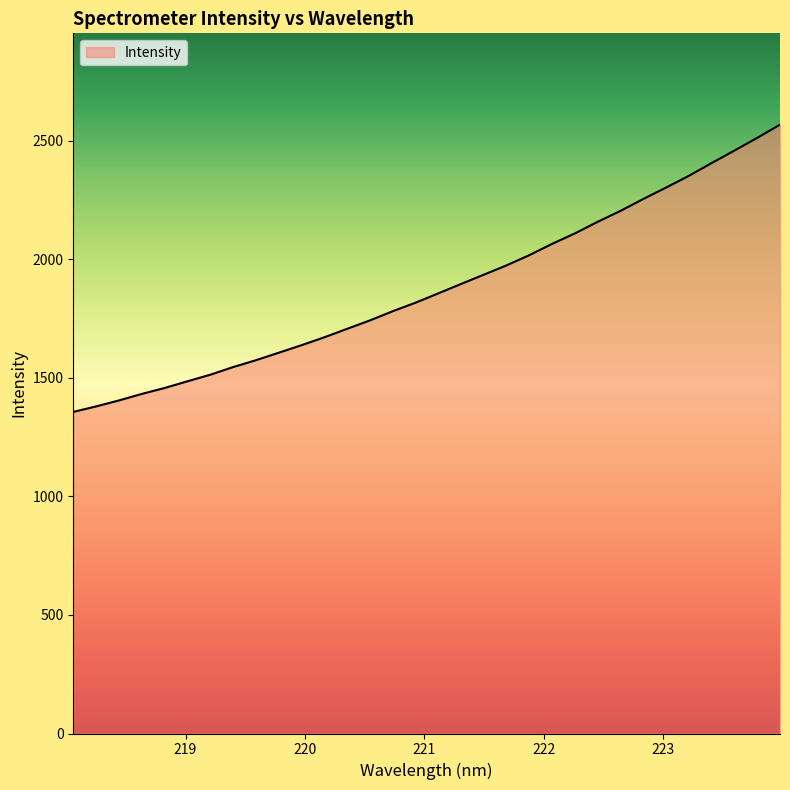

What is the difference between the maximum and minimum values?

1211.7